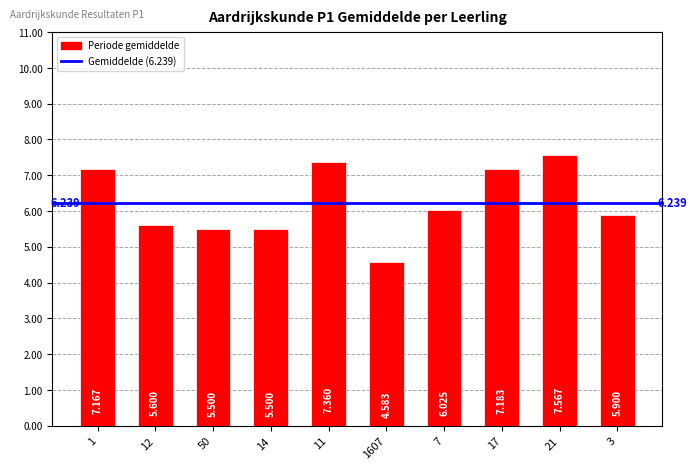

Count the number of categories in the chart.

10